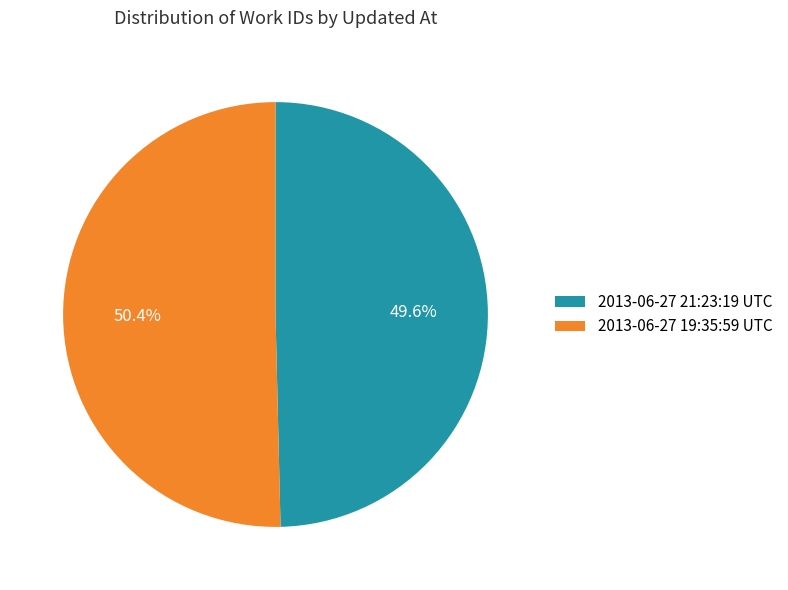

How many slices are in this pie chart?

2